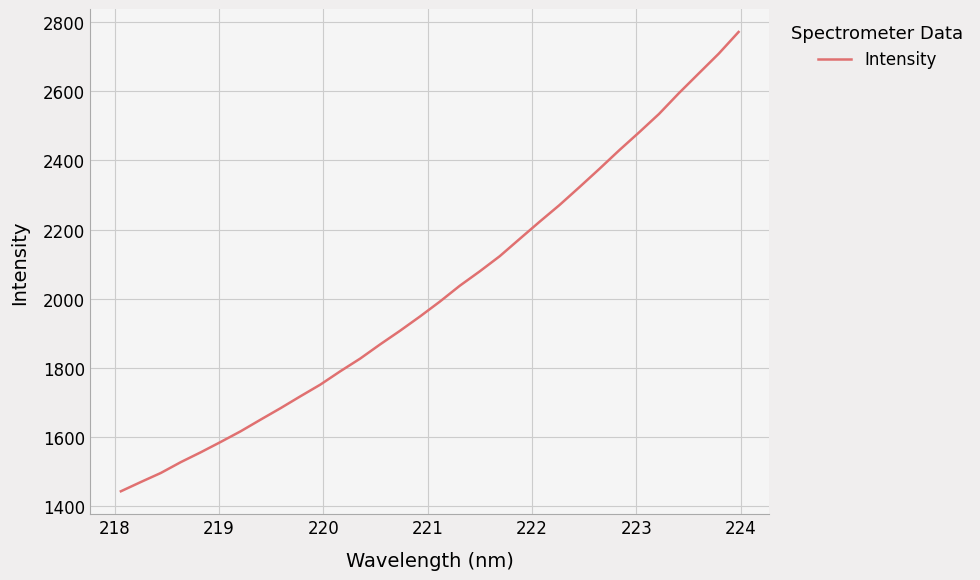

What is the smallest value displayed?

1442.7